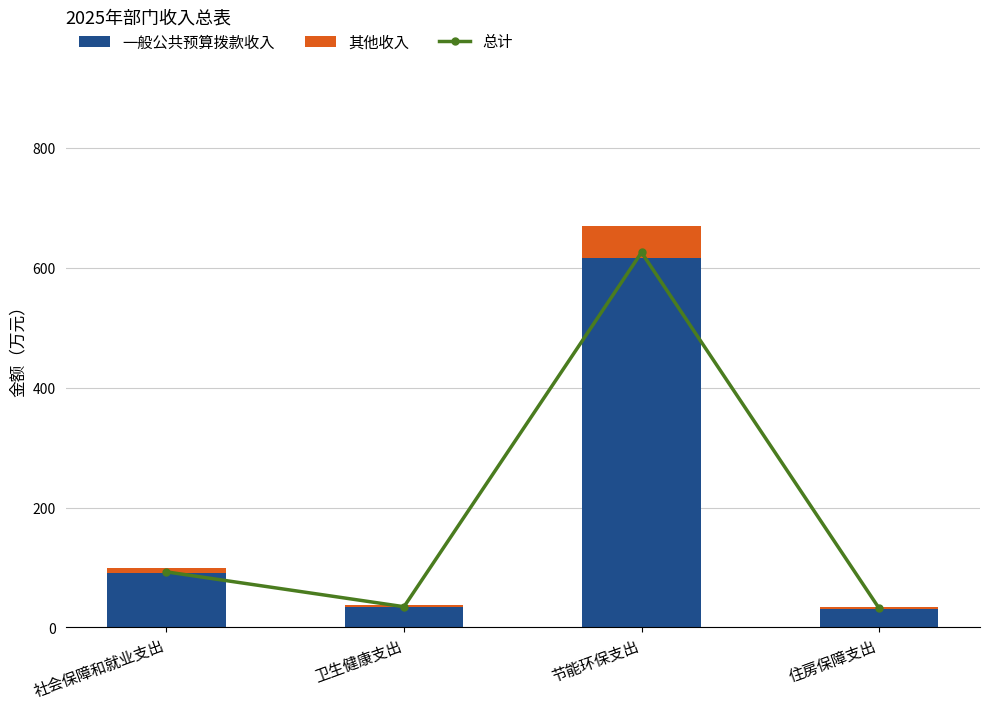

What position from the right is 社会保障和就业支出?

4